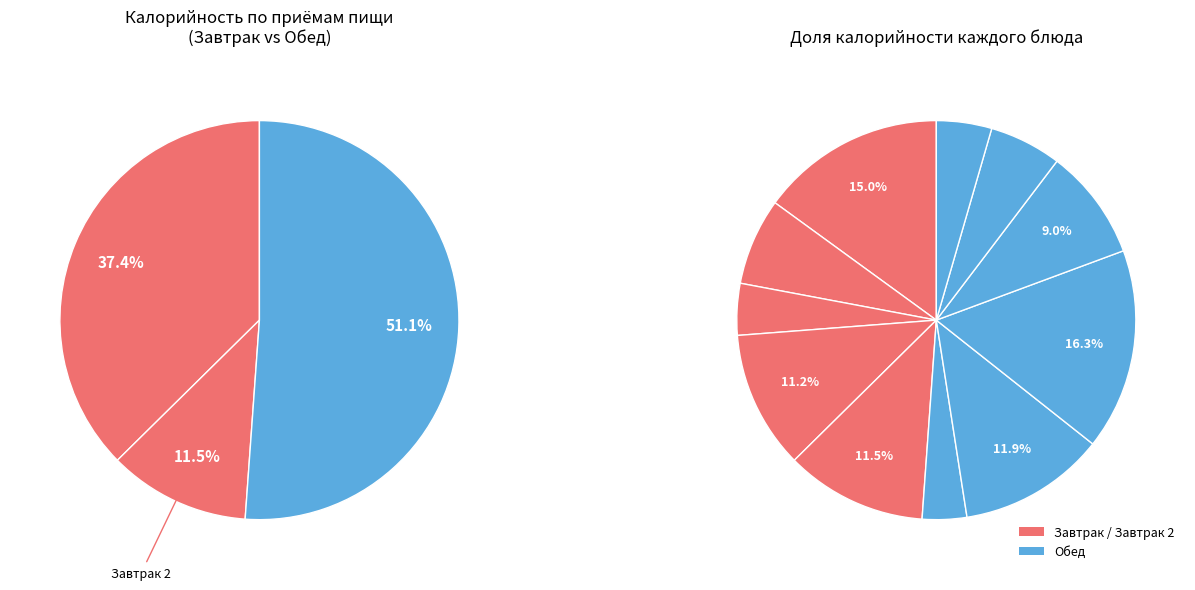

Is there a majority slice in this chart?

No